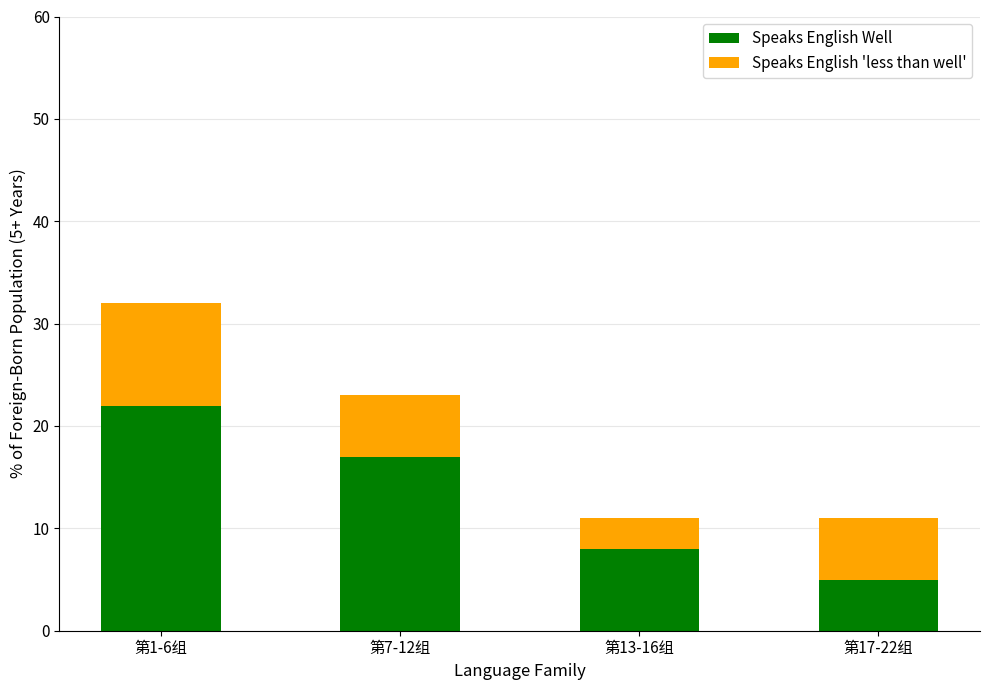

Read the Speaks English Well value at 第7-12组, to the nearest 10.

20